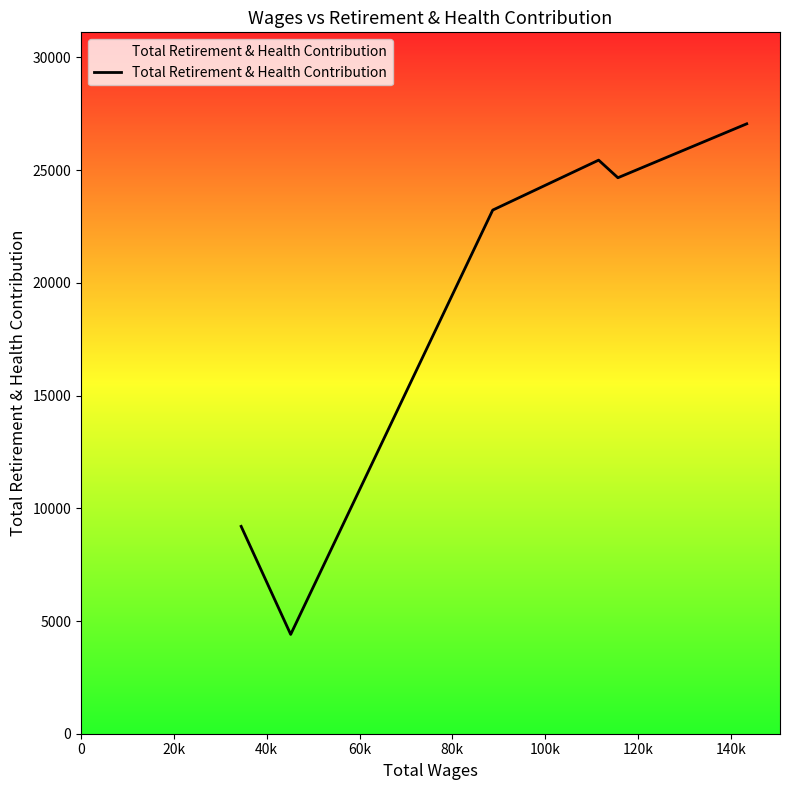

What is the difference between the second highest and second lowest values?

16246